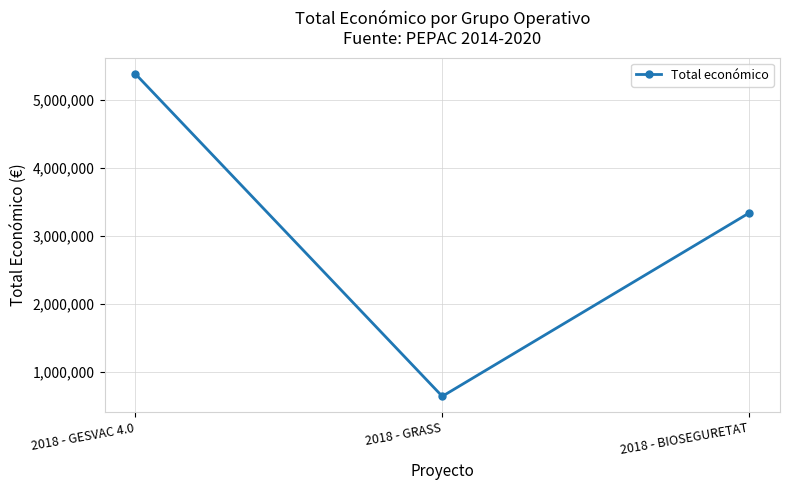

What position from the left is 2018 - BIOSEGURETAT?

3